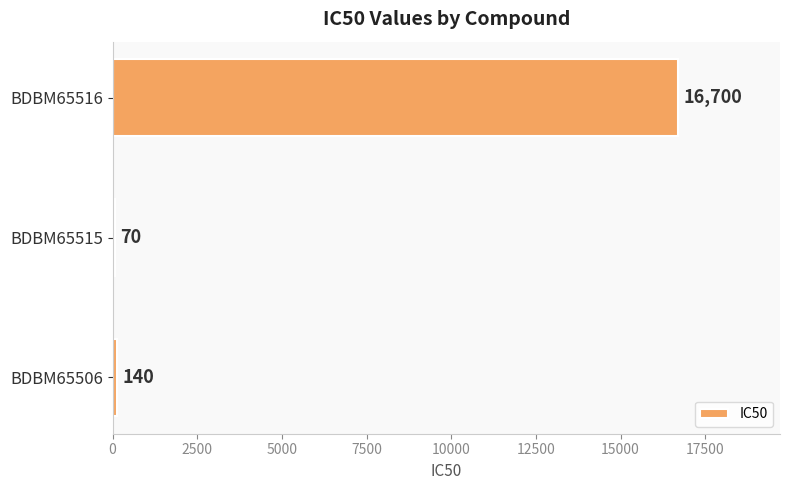

Reading top to bottom, what are all the values shown in this chart?

BDBM65516=16700	BDBM65515=70	BDBM65506=140